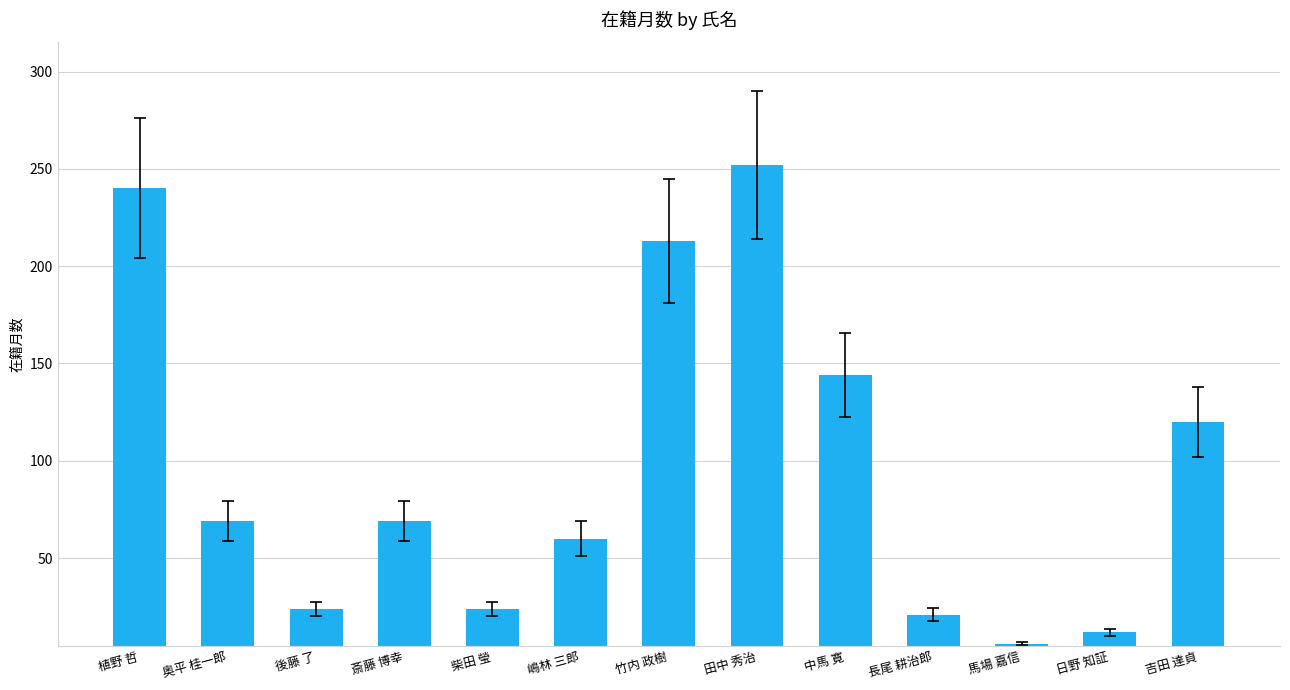

What is the maximum value shown in the chart?

252